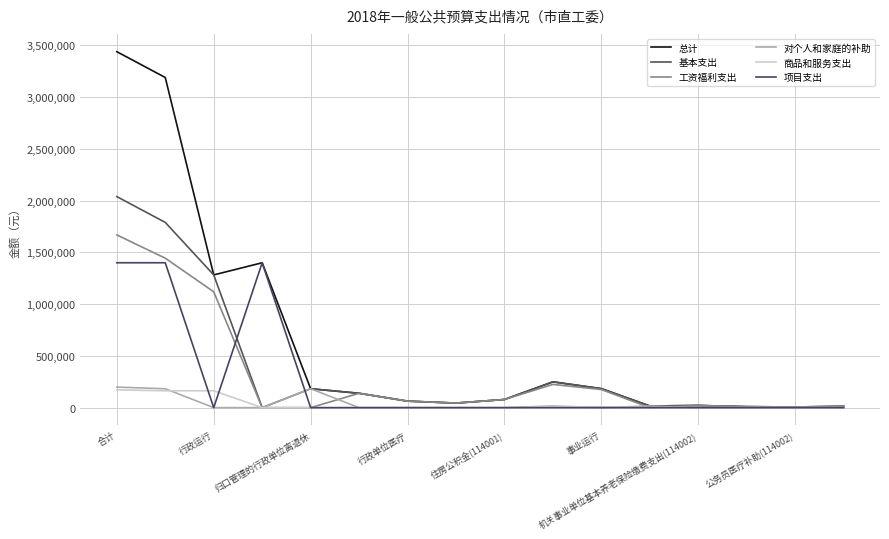

In 总计, how many points are lower than both neighbors (excluding endpoints)?

4